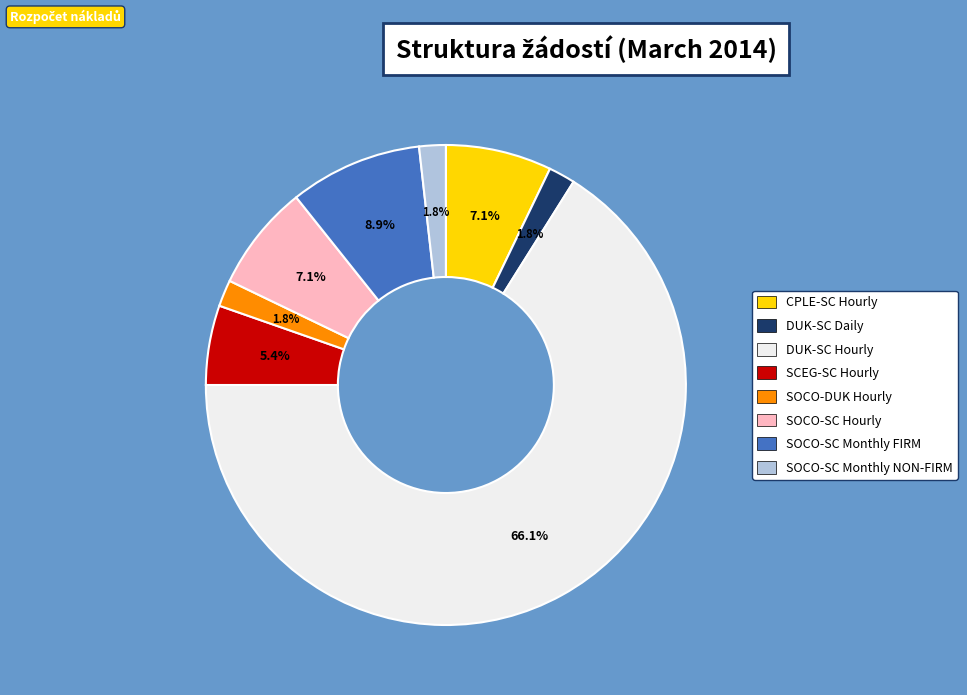

Which slice is the largest?

DUK-SC Hourly